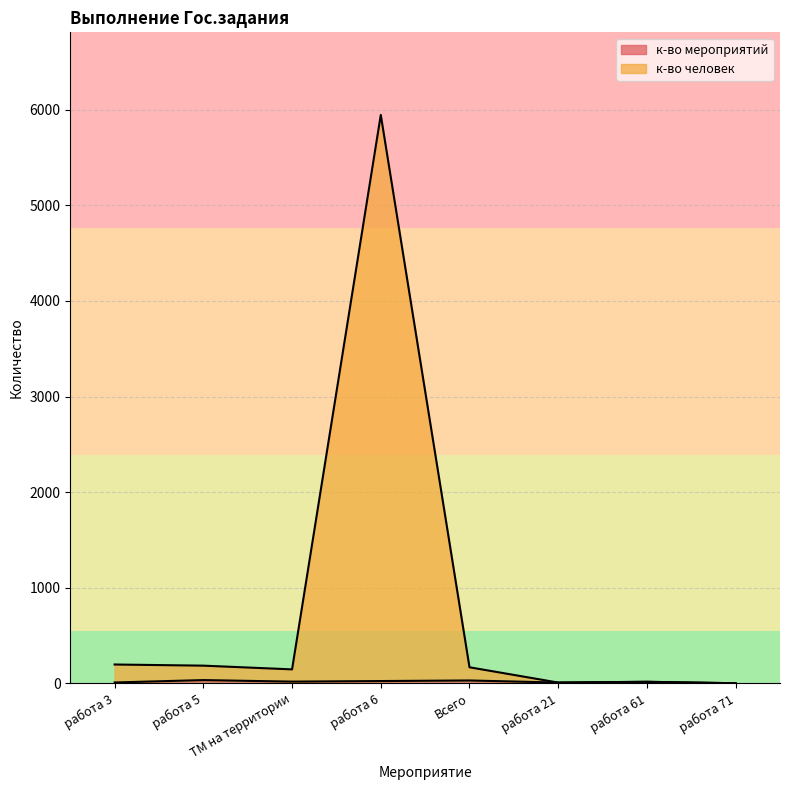

True or false: к-во человек has more than 2 interior local peaks.

False